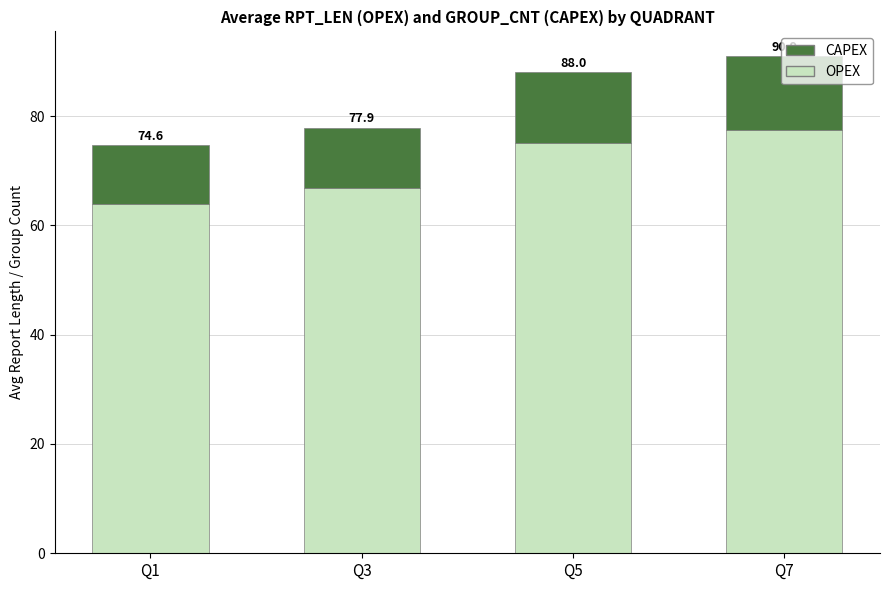

Between Q5 and Q3, which is larger?

Q5